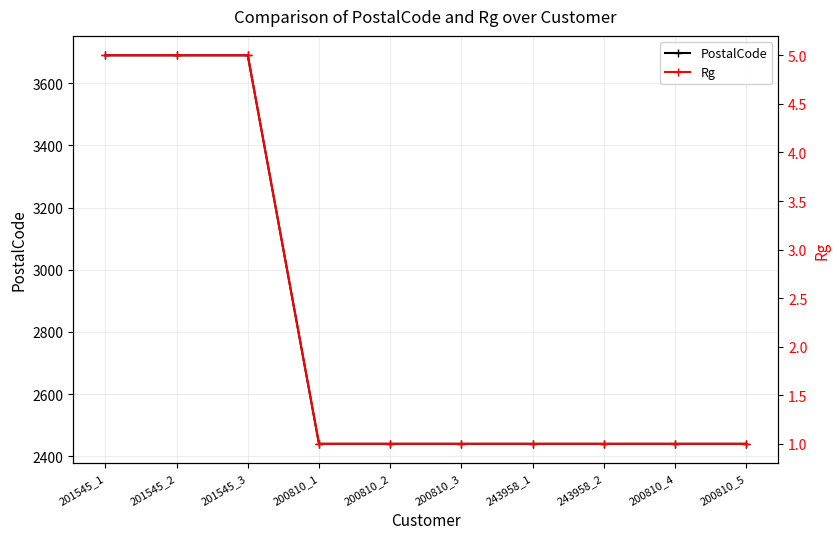

Which series has the widest spread of values?

PostalCode